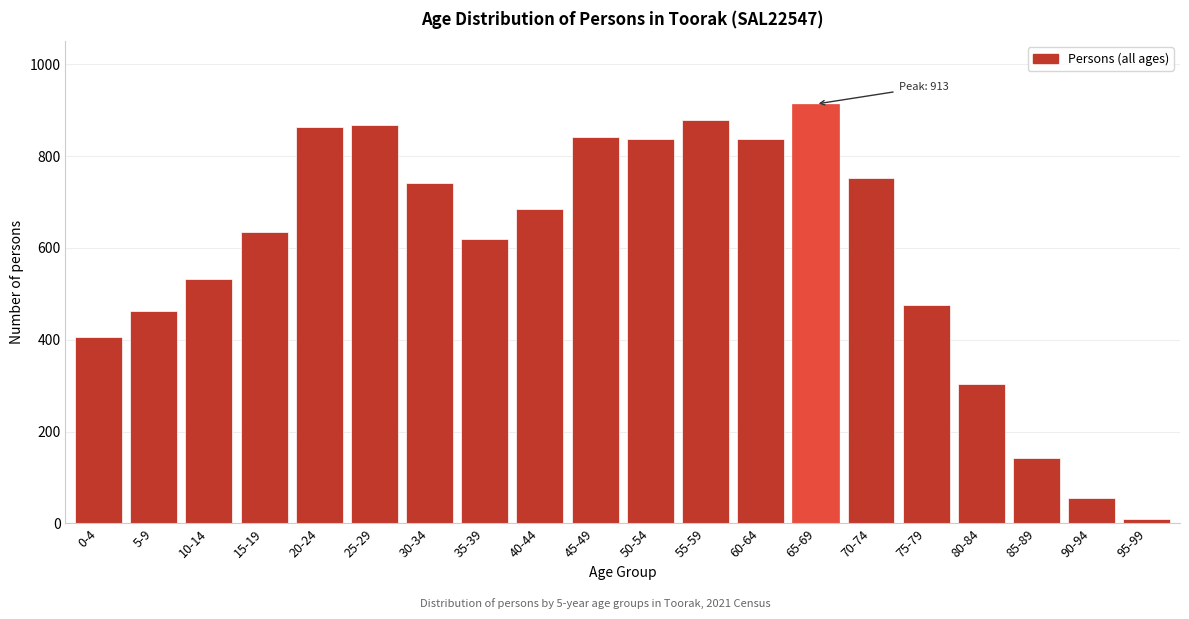

Reading left to right, extract all data points from this chart.

0-4=405	5-9=463	10-14=533	15-19=634	20-24=863	25-29=868	30-34=741	35-39=620	40-44=685	45-49=842	50-54=836	55-59=879	60-64=836	65-69=913	70-74=752	75-79=476	80-84=304	85-89=143	90-94=56	95-99=10